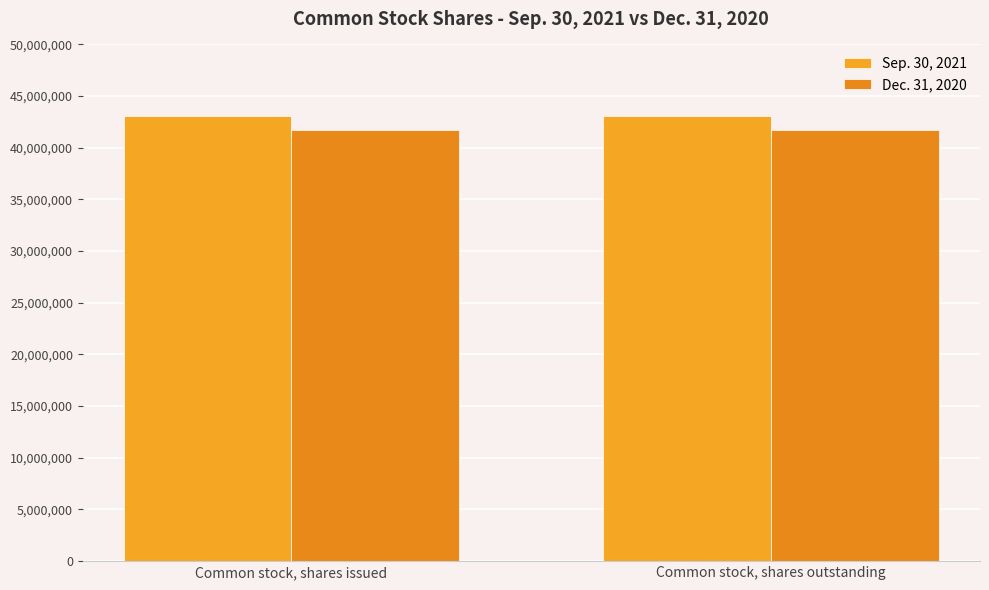

What is the sum of all Dec. 31, 2020 values?

83451594